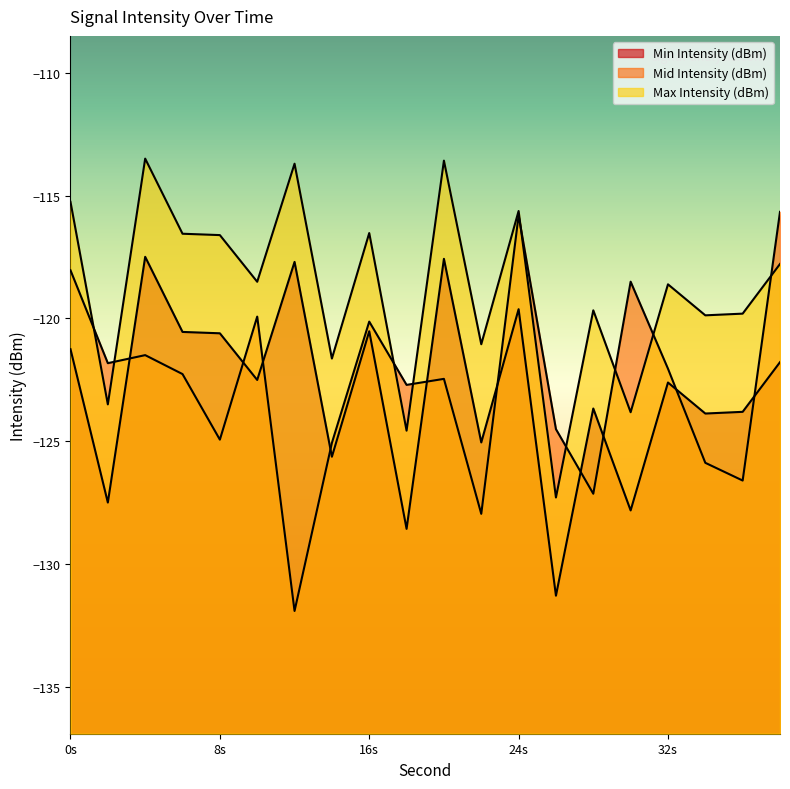

Which label corresponds to the smallest value in the chart?

12